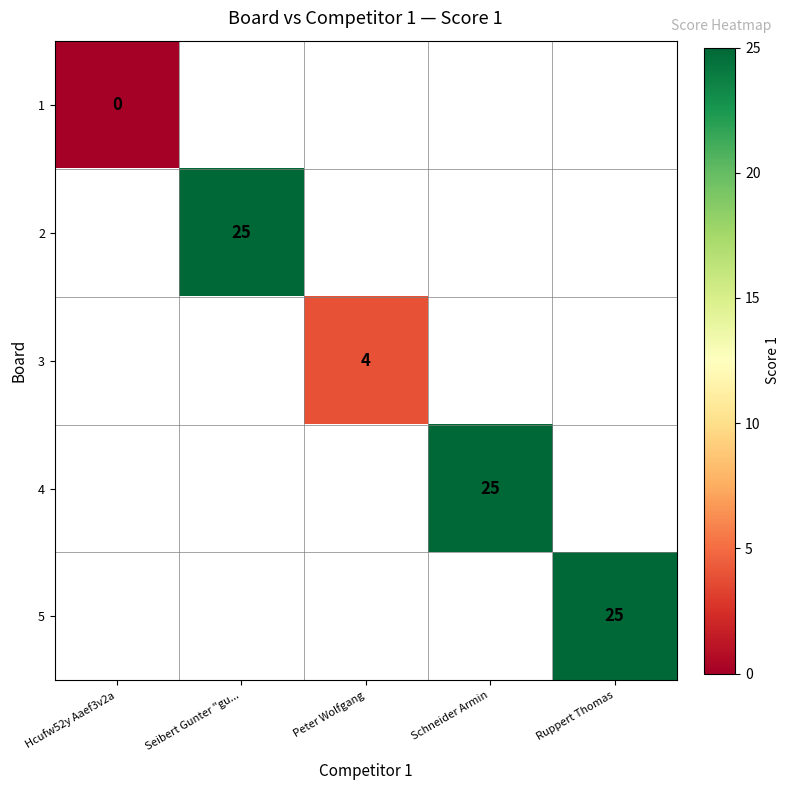

True or false: 4 has a value of 37 at Schneider Armin.

False